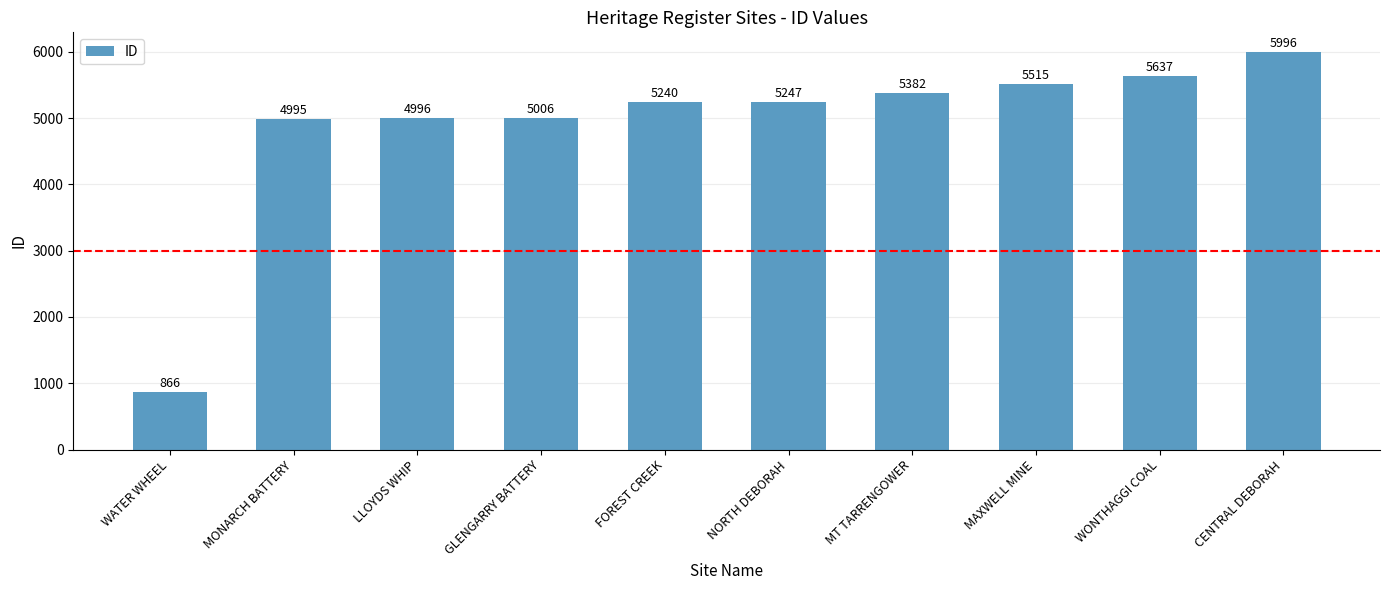

Reading left to right, what are all the values shown in this chart?

866	4995	4996	5006	5240	5247	5382	5515	5637	5996